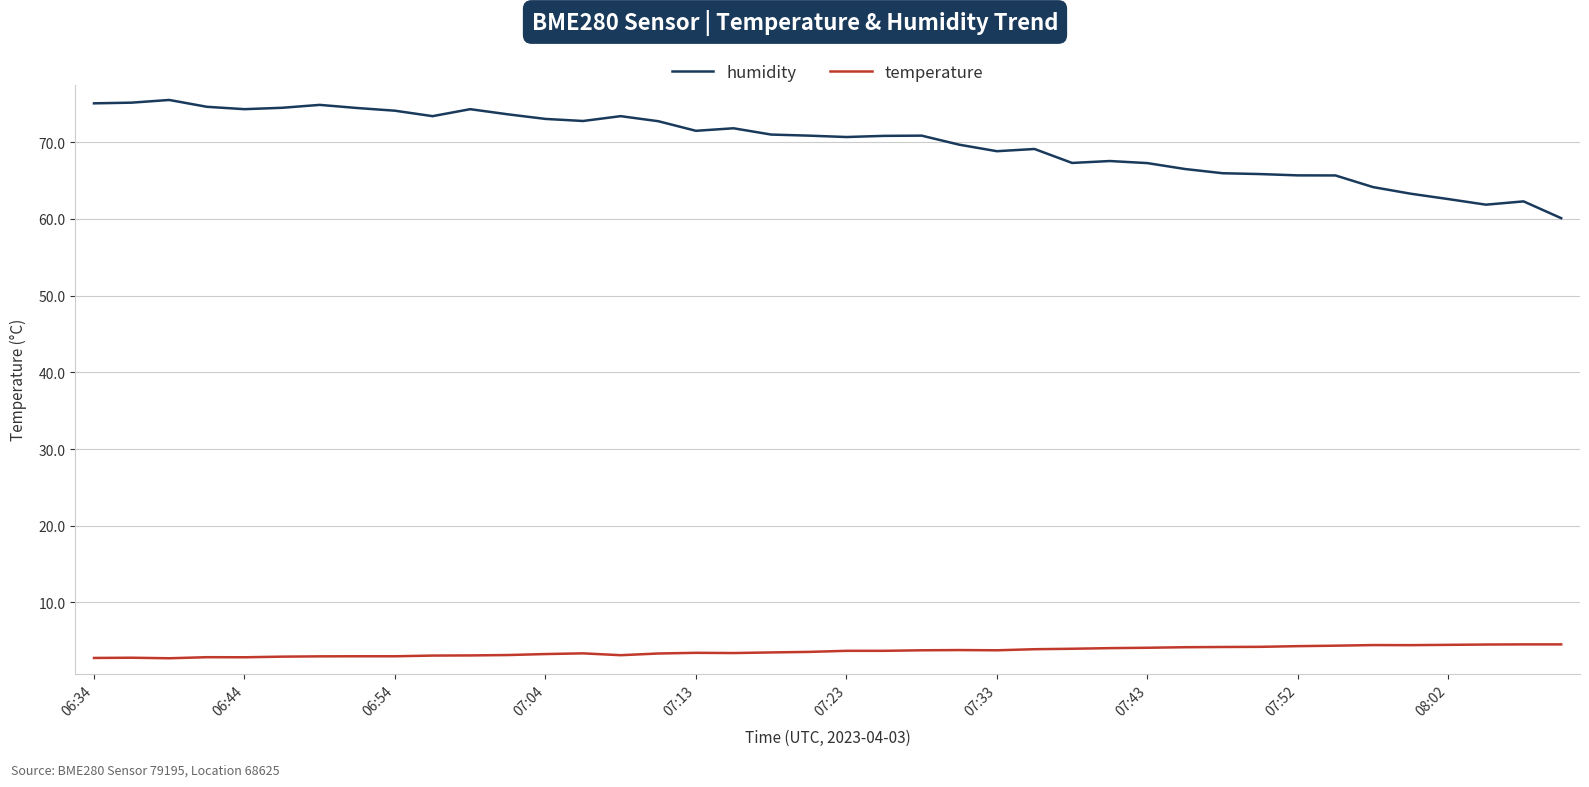

Does the chart have visible grid lines?

Yes